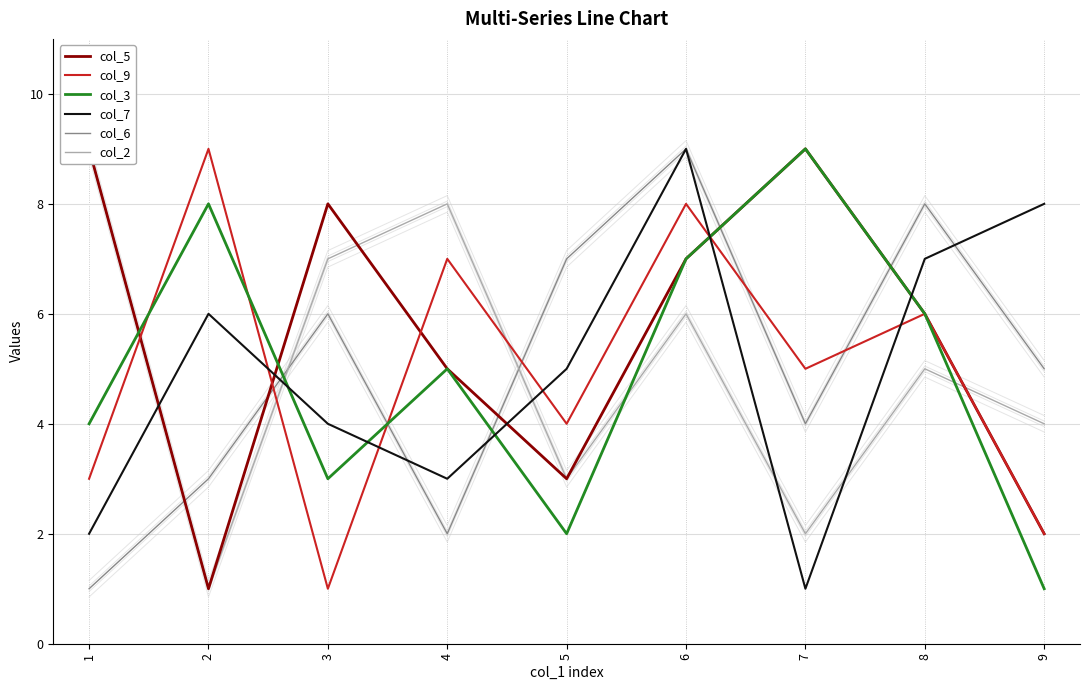

Rank the categories by col_5 value from highest to lowest.

1, 7, 3, 6, 8, 4, 5, 9, 2